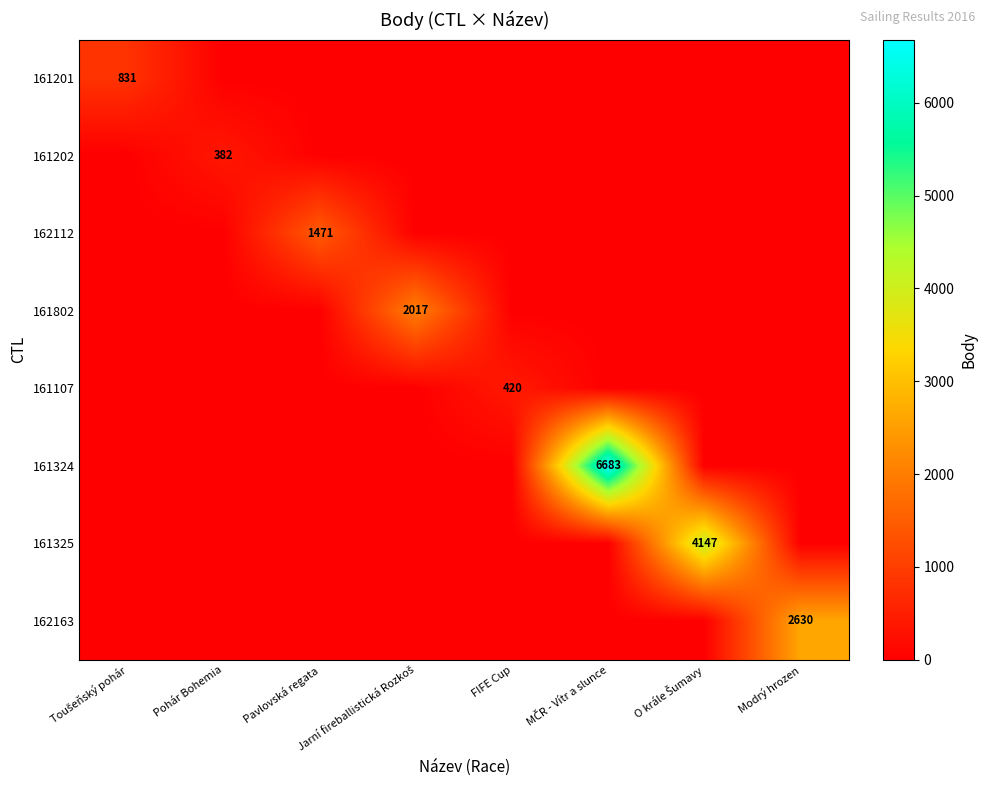

What is the difference between the maximum and minimum values in the 161325 series?

4147